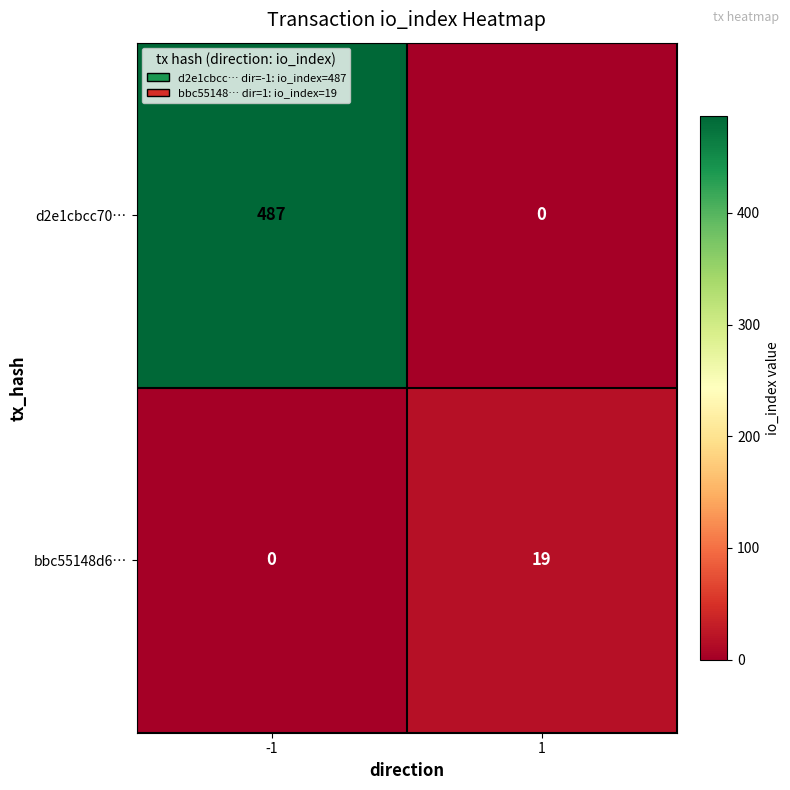

What is the difference between the highest and lowest values at -1?

487